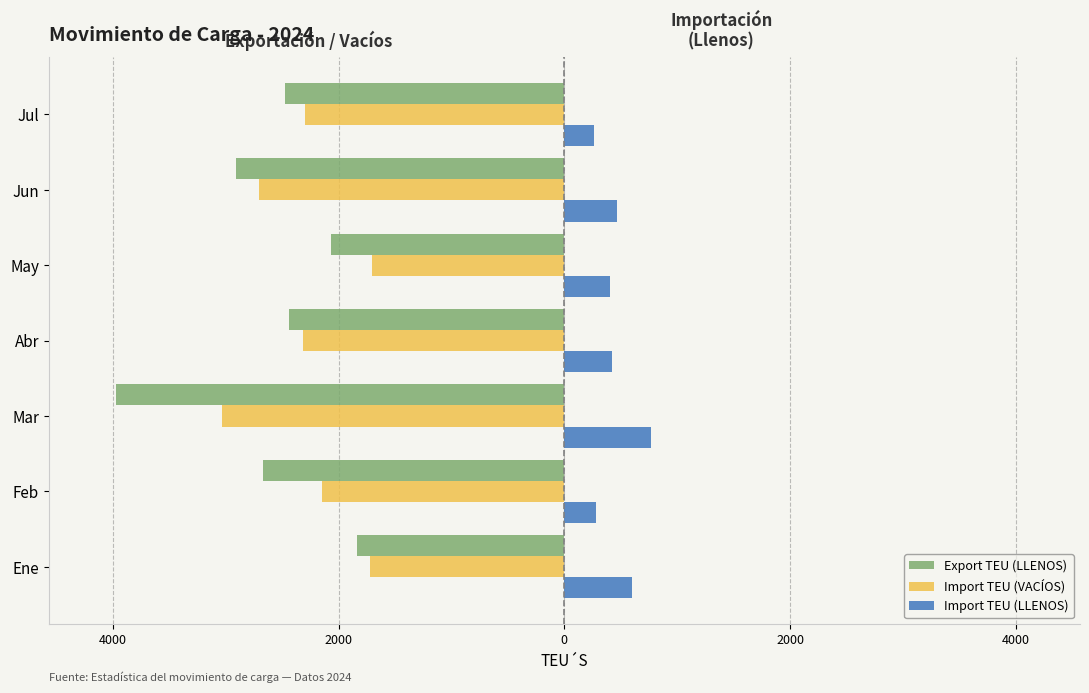

What are all the series names shown in the legend?

Export TEU (LLENOS), Import TEU (VACÍOS), Import TEU (LLENOS)